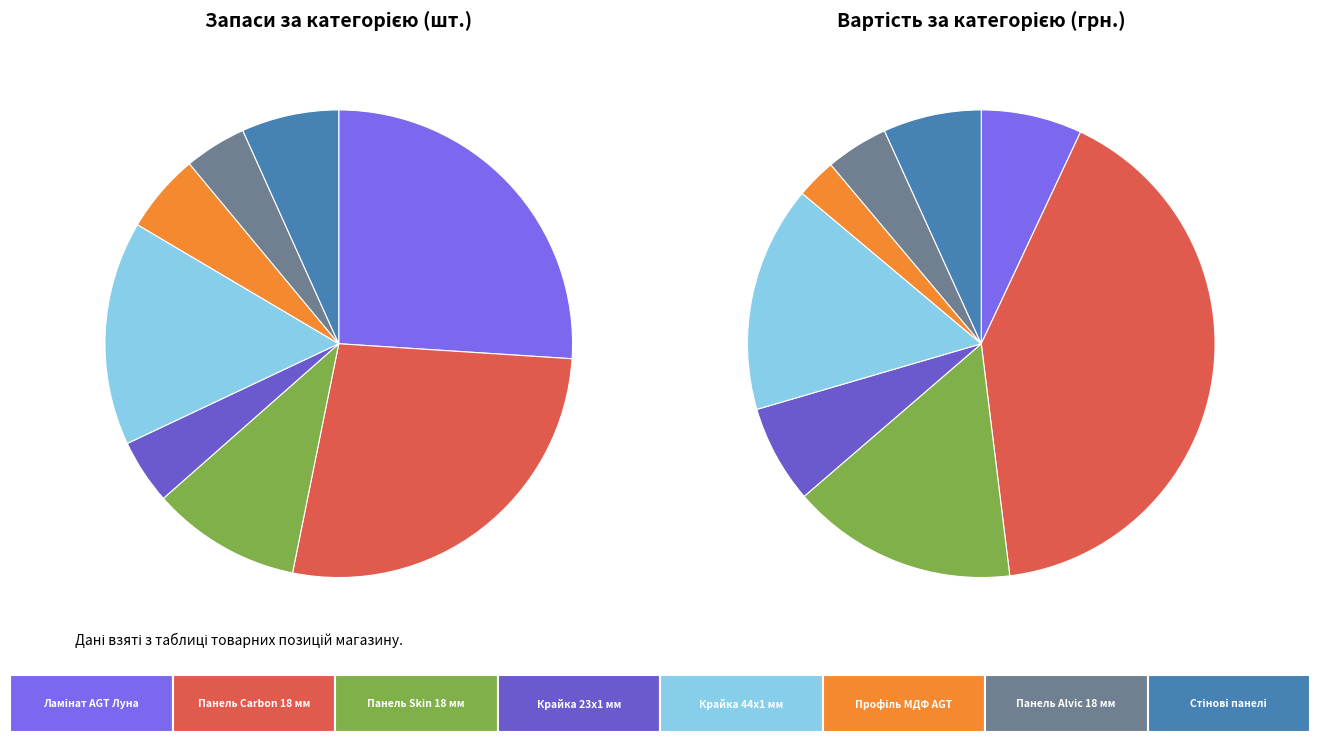

How many segments does this pie chart have?

8